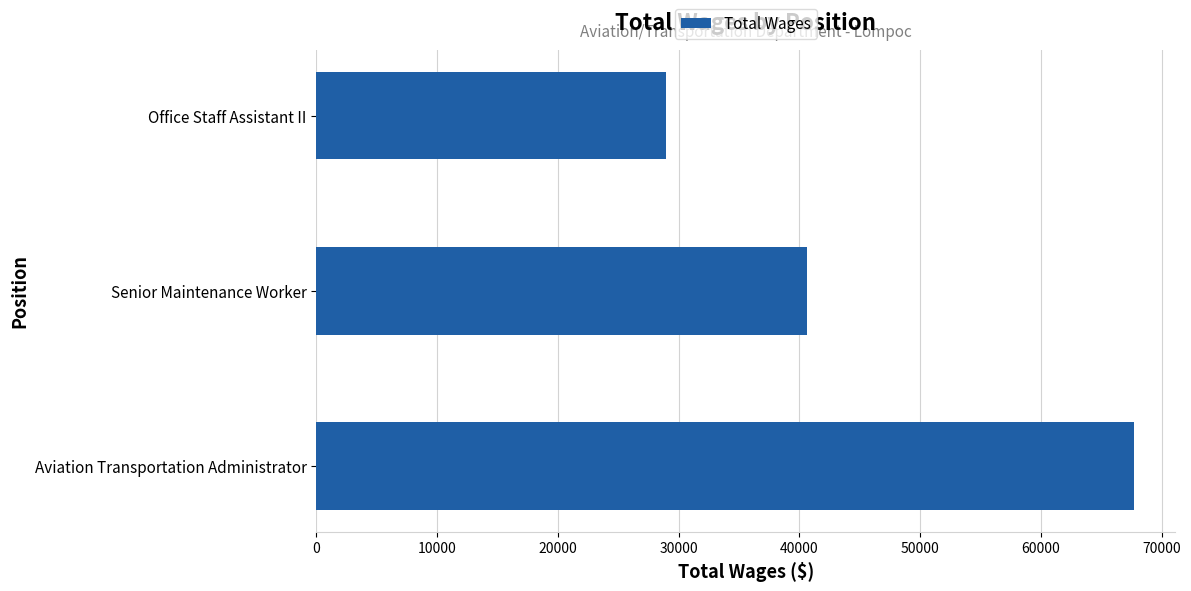

At which label is the value closest to 48319?

Senior Maintenance Worker